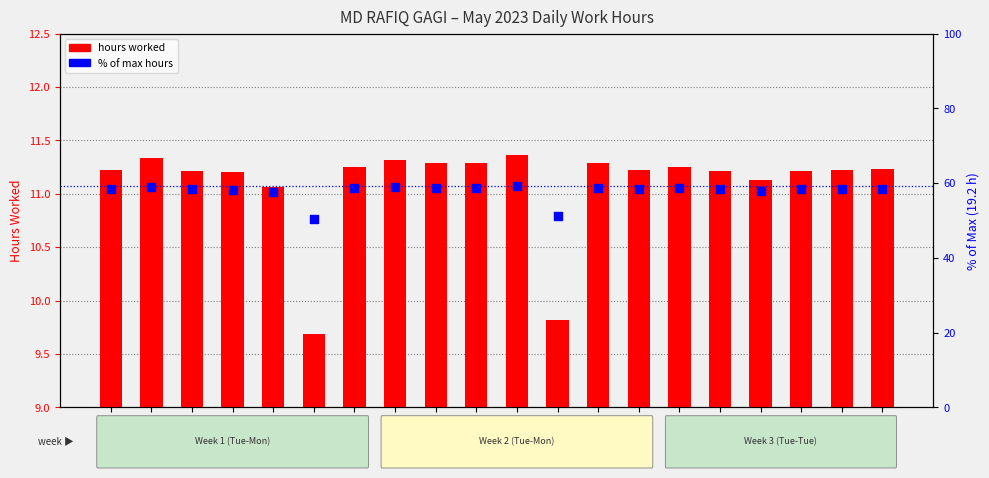

Which series has the largest total across all categories?

% of max hours